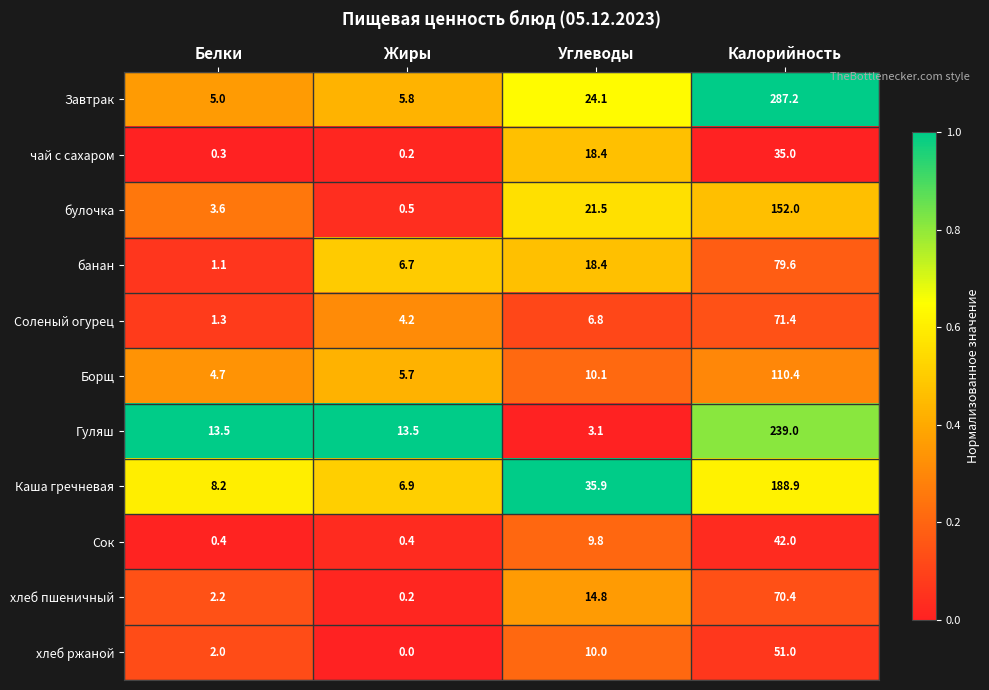

What is the sum of all Сок values?

52.6